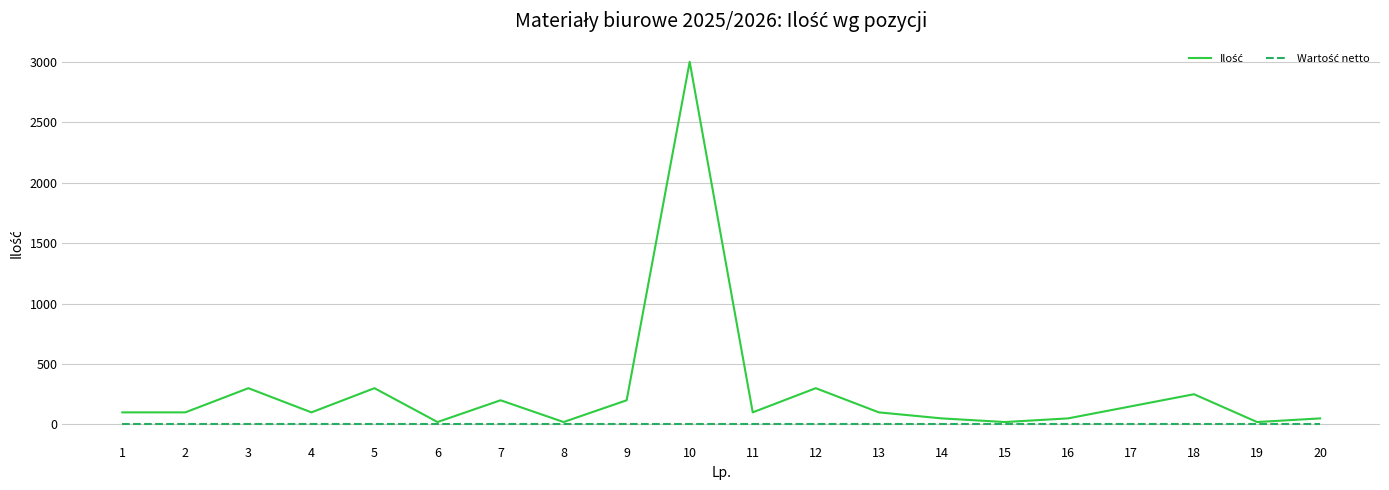

What is the maximum value shown in the chart?

3000